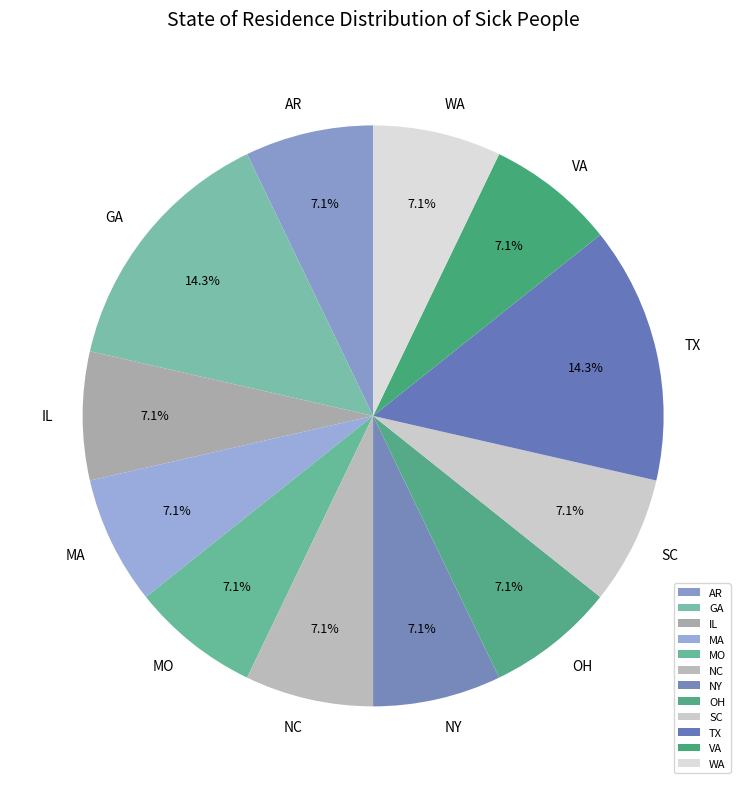

What is the ratio of the value at OH to the value at SC?

1.0